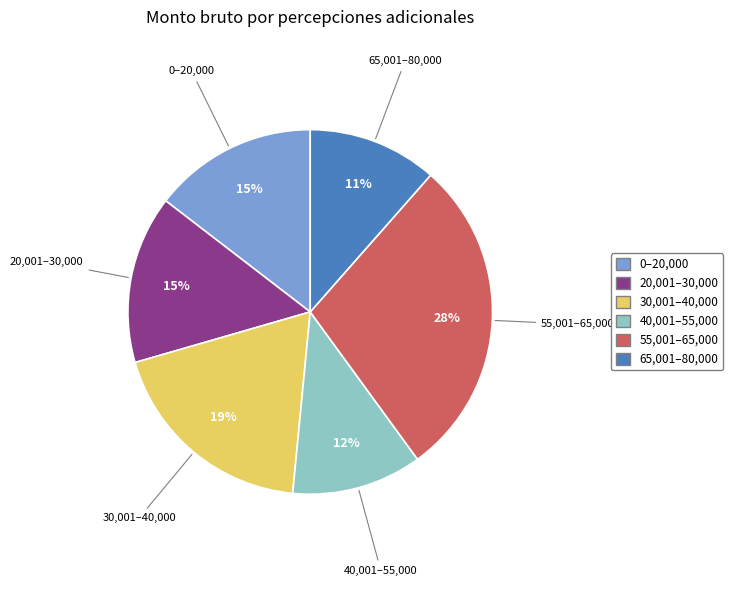

What is the ratio of the value at 0–20,000 to the value at 30,001–40,000?

0.8